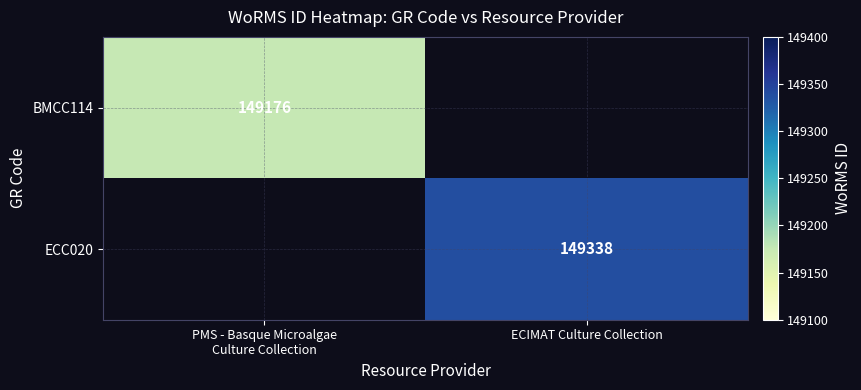

The value of ECC020 at ECIMAT Culture Collection is 149338. True or false?

True